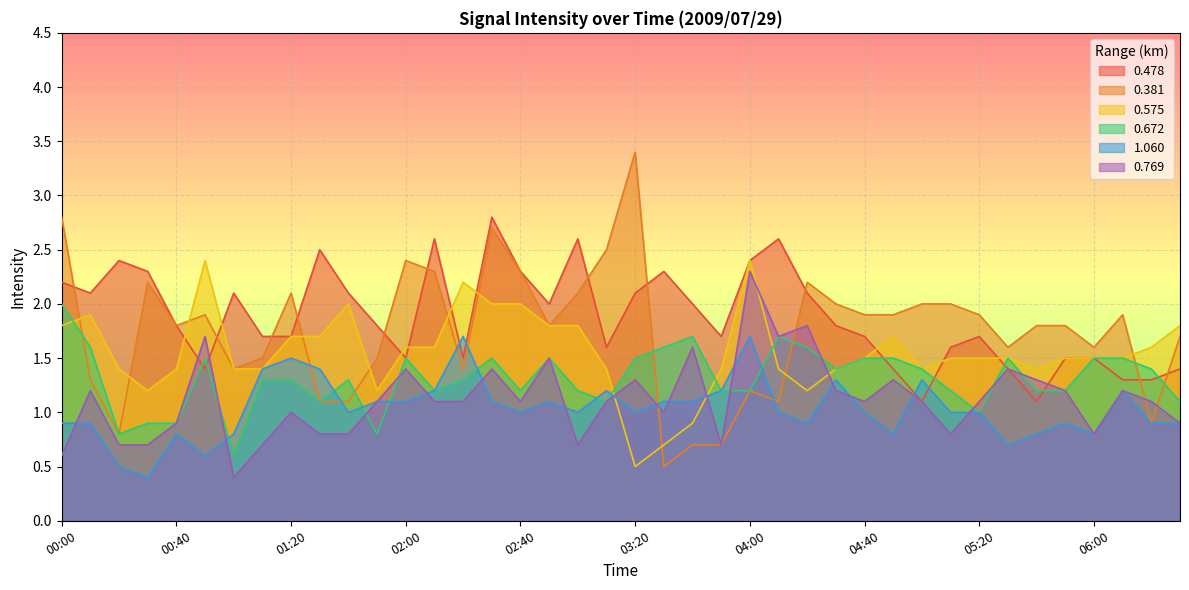

What is the maximum value for 0.672?

2.0